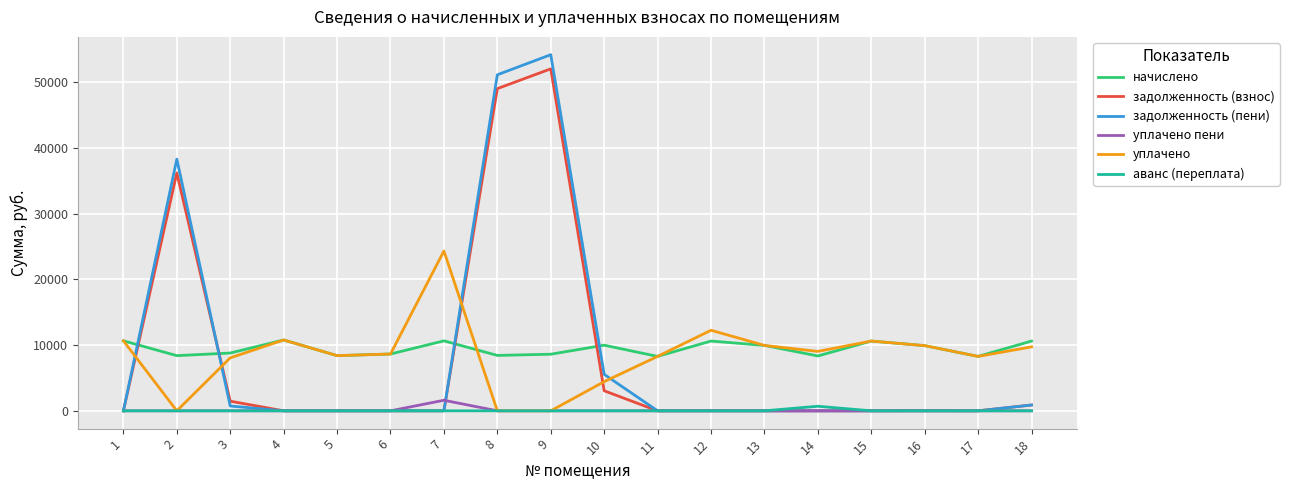

Where do уплачено and задолженность (взнос) first cross each other?

1 and 2